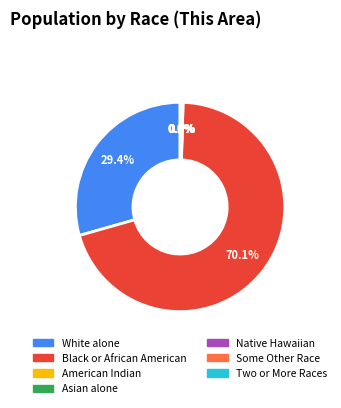

How much of the chart is everything except White alone?

70.6%